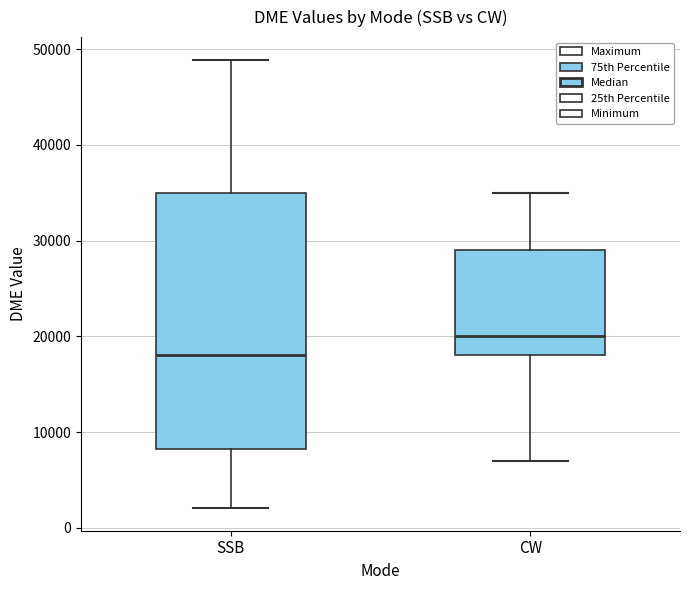

Reading left to right, transcribe this box plot: for each box, give where its median line is, the range the box spans, and where its two whiskers end, as read against the y-axis. The values are not printed on the chart, so give them approximately, as read against the axis.

SSB: median 18000, box 8000 to 35000, whiskers 2000 to 49000
CW: median 20000, box 18000 to 29000, whiskers 7000 to 35000